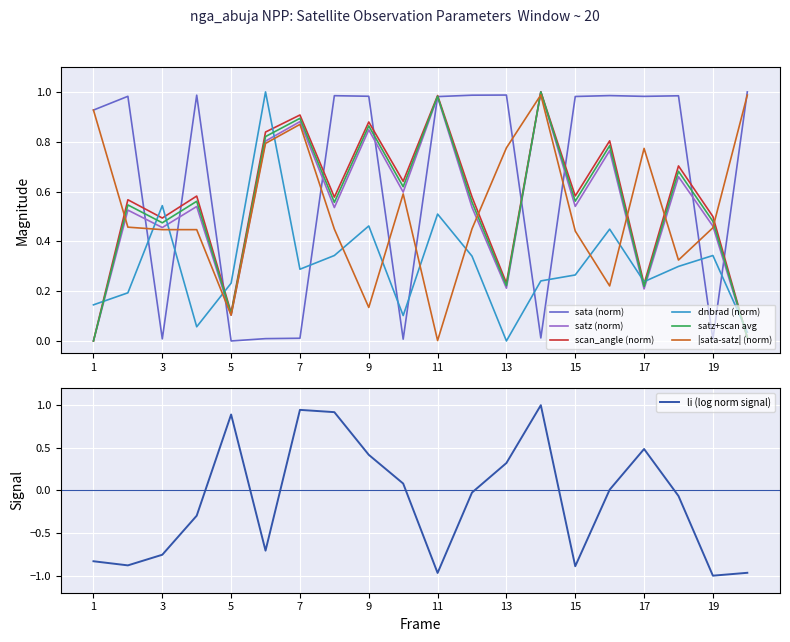

At which category does satz reach its first local peak?

2